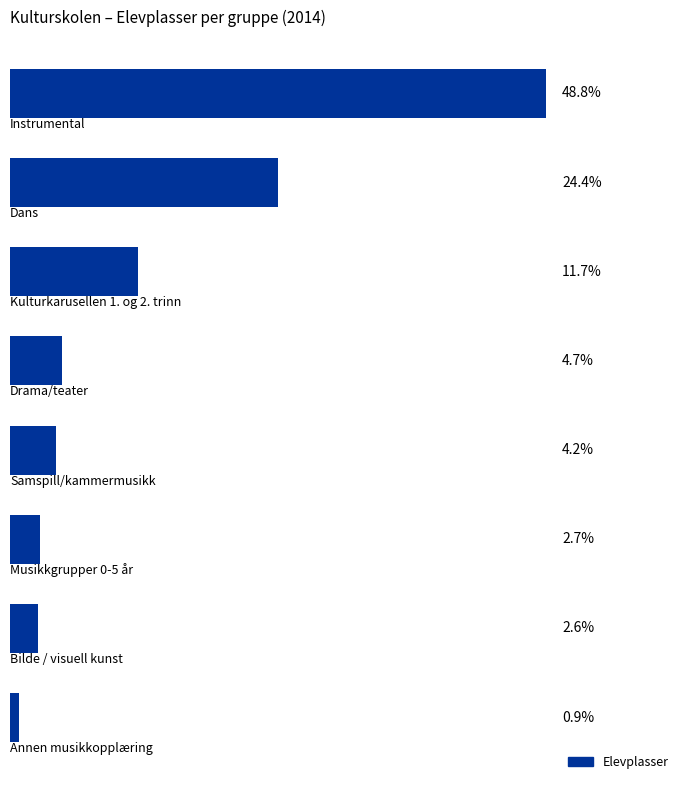

Does the chart contain stacked bars?

No